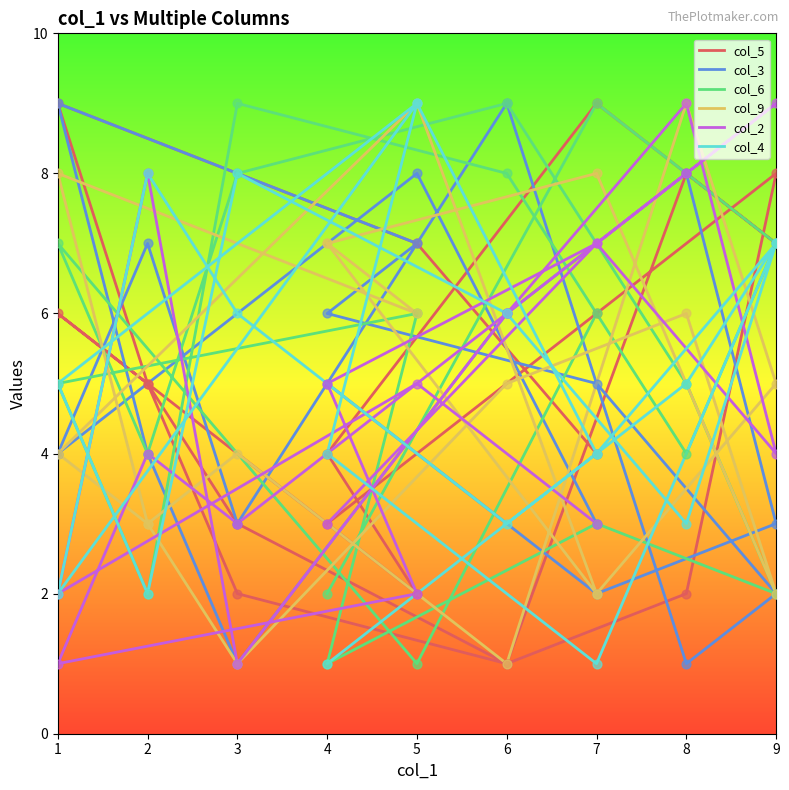

Which series has the widest spread of Y values?

col_5